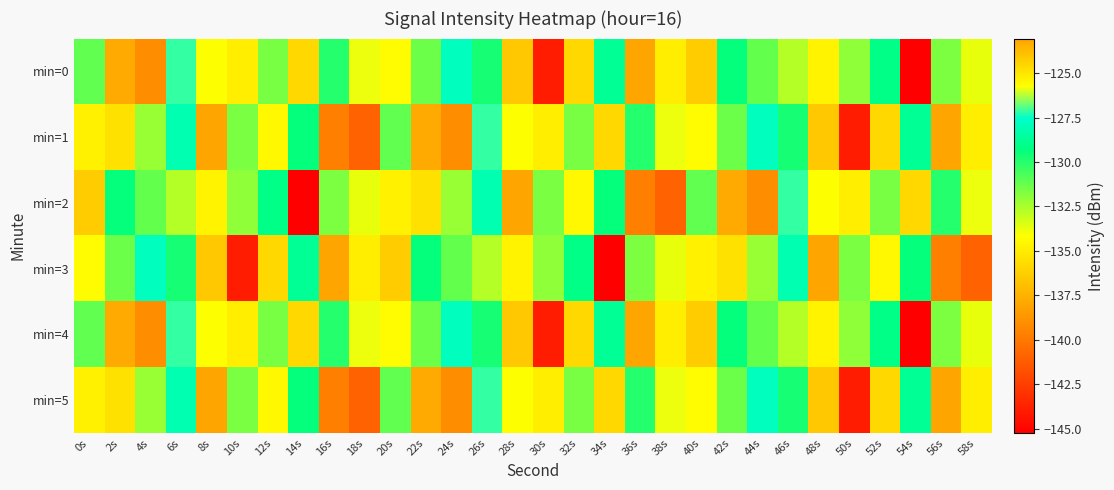

What is the difference between the highest and lowest values at 44s?

11.3